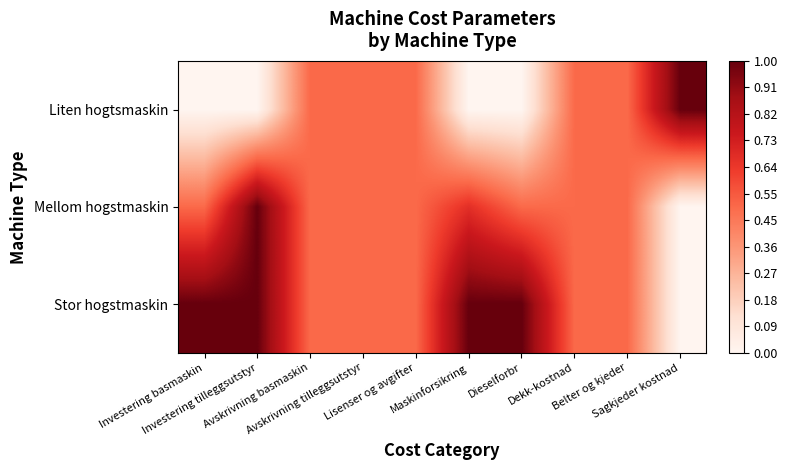

Which label corresponds to the smallest value in the chart?

Investering basmaskin